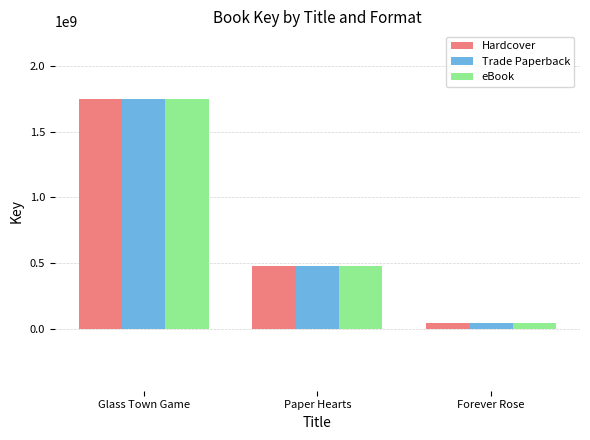

At which label is Hardcover closest to 897086544?

Paper Hearts